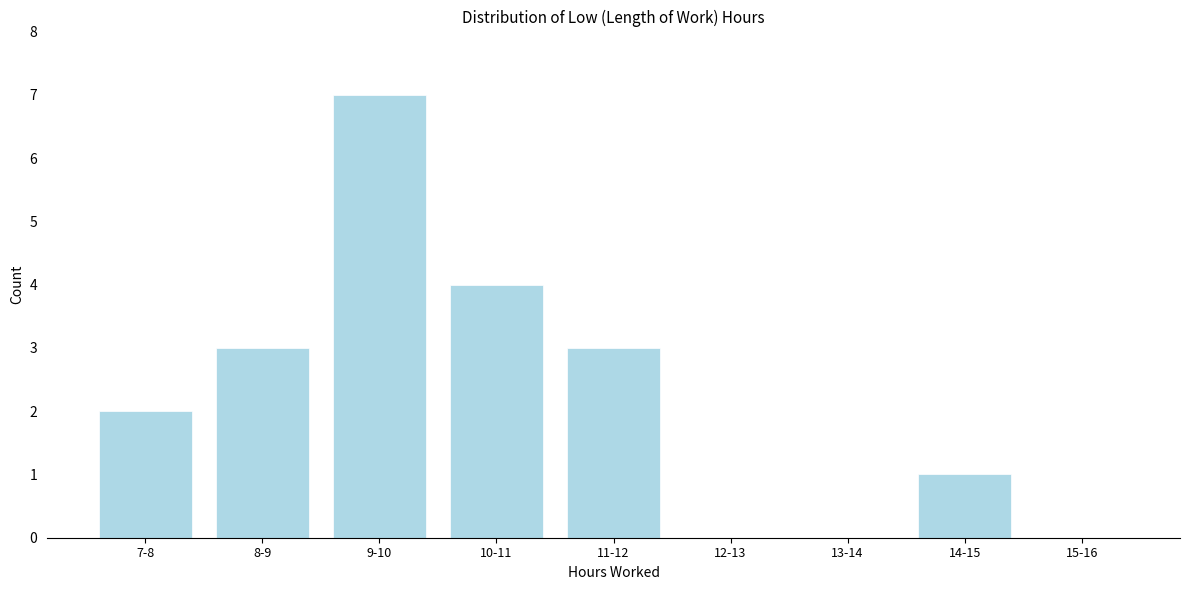

Reading right to left, transcribe all the data shown in this chart.

15-16=0	14-15=1	13-14=0	12-13=0	11-12=3	10-11=4	9-10=7	8-9=3	7-8=2